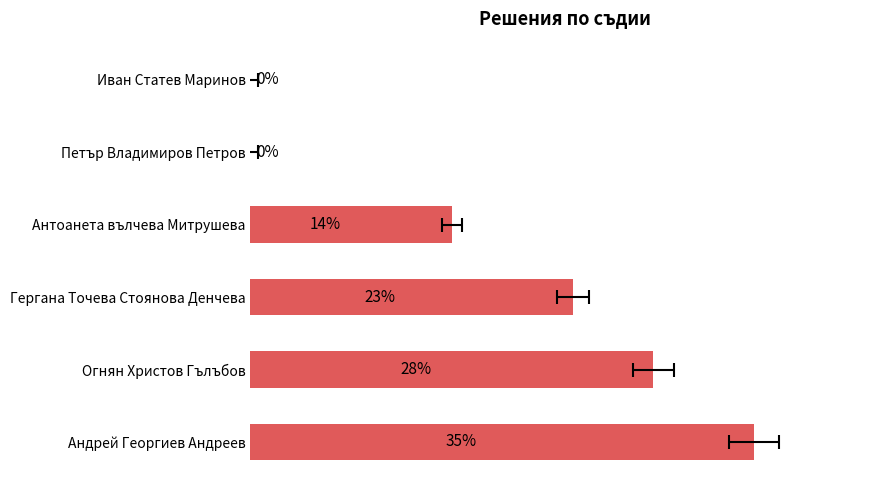

The chart shows a value of 35.2 at Андрей Георгиев Андреев. True or false?

True